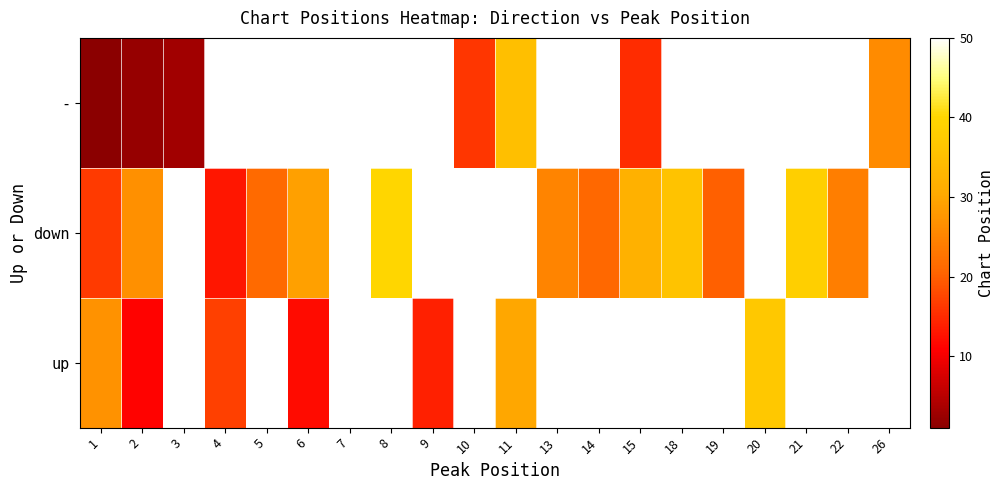

At how many categories does at least one series exceed 98?

18